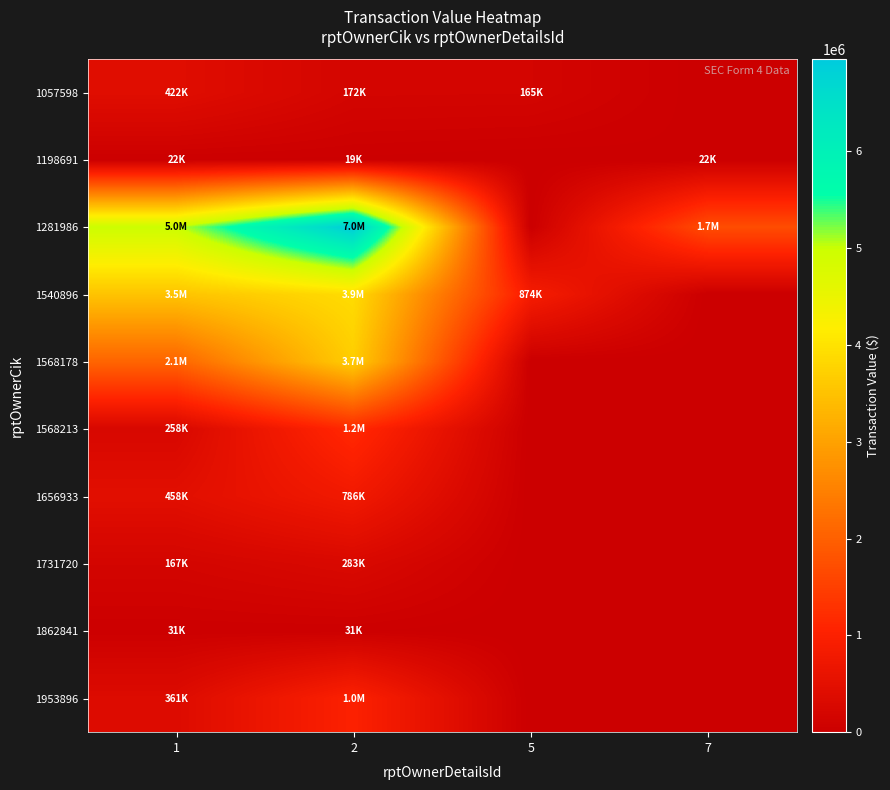

At 1, list the series in order from smallest to largest.

1198691, 1862841, 1731720, 1568213, 1953896, 1057598, 1656933, 1568178, 1540896, 1281986